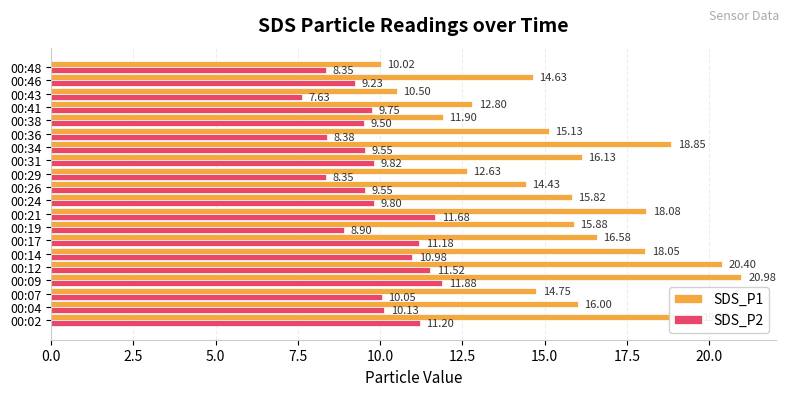

What is the sum of the SDS_P2 values at 00:04 and 00:41?

19.9